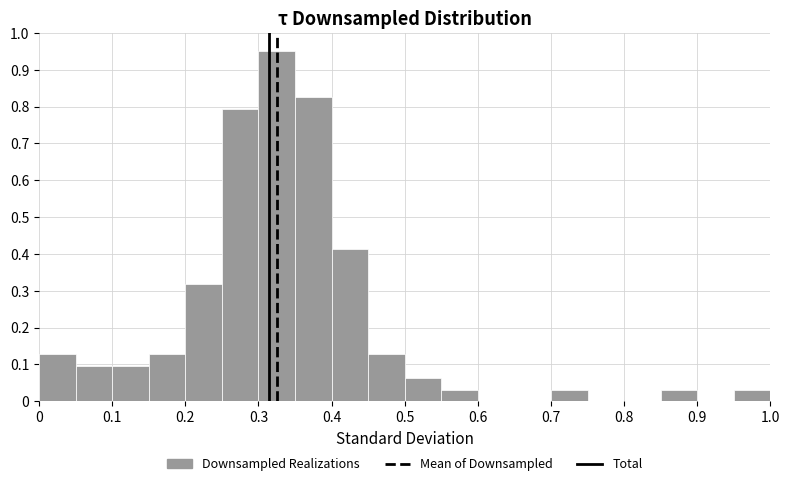

Reading left to right, transcribe this chart: for each bar, give the range it covers on the x-axis and its height. The values are not printed on the chart, so give them approximately, as read against the axis.

0.00 to 0.05: 0.13
0.05 to 0.10: 0.10
0.10 to 0.15: 0.10
0.15 to 0.20: 0.13
0.20 to 0.25: 0.32
0.25 to 0.30: 0.79
0.30 to 0.35: 0.95
0.35 to 0.40: 0.83
0.40 to 0.45: 0.41
0.45 to 0.50: 0.13
0.50 to 0.55: 0.06
0.55 to 0.60: 0.03
0.60 to 0.65: 0
0.65 to 0.70: 0
0.70 to 0.75: 0.03
0.75 to 0.80: 0
0.80 to 0.85: 0
0.85 to 0.90: 0.03
0.90 to 0.95: 0
0.95 to 1.00: 0.03